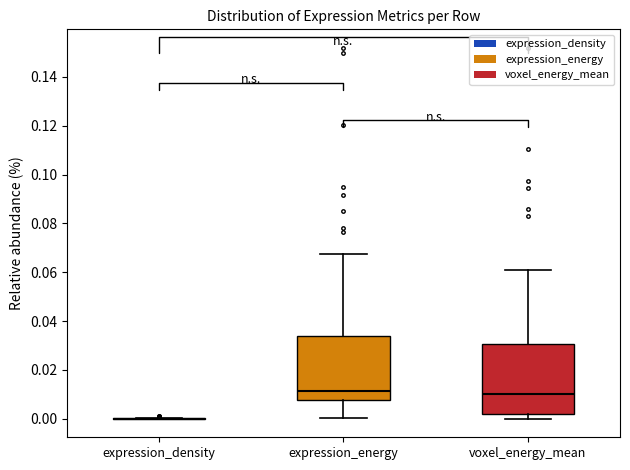

Which box is the tallest, from its lower edge to its upper edge?

voxel_energy_mean